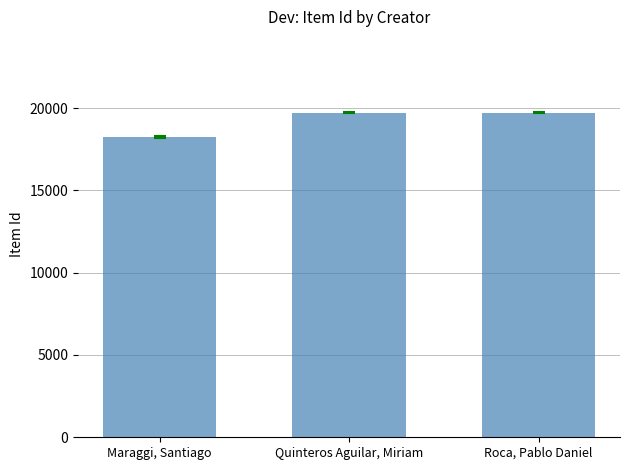

What position from the right is Maraggi, Santiago?

3